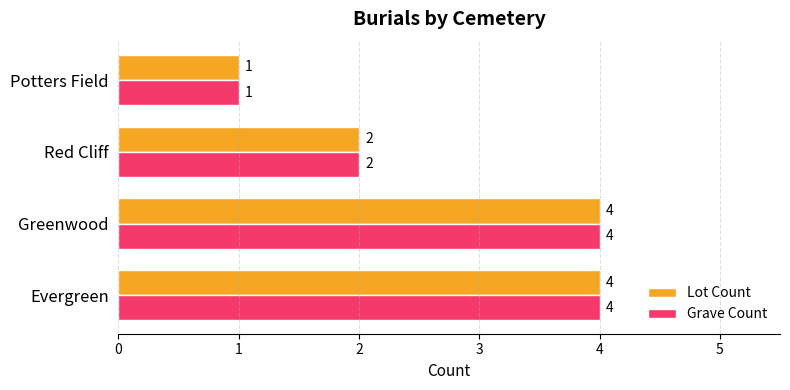

What is the sum of all Lot Count values?

11